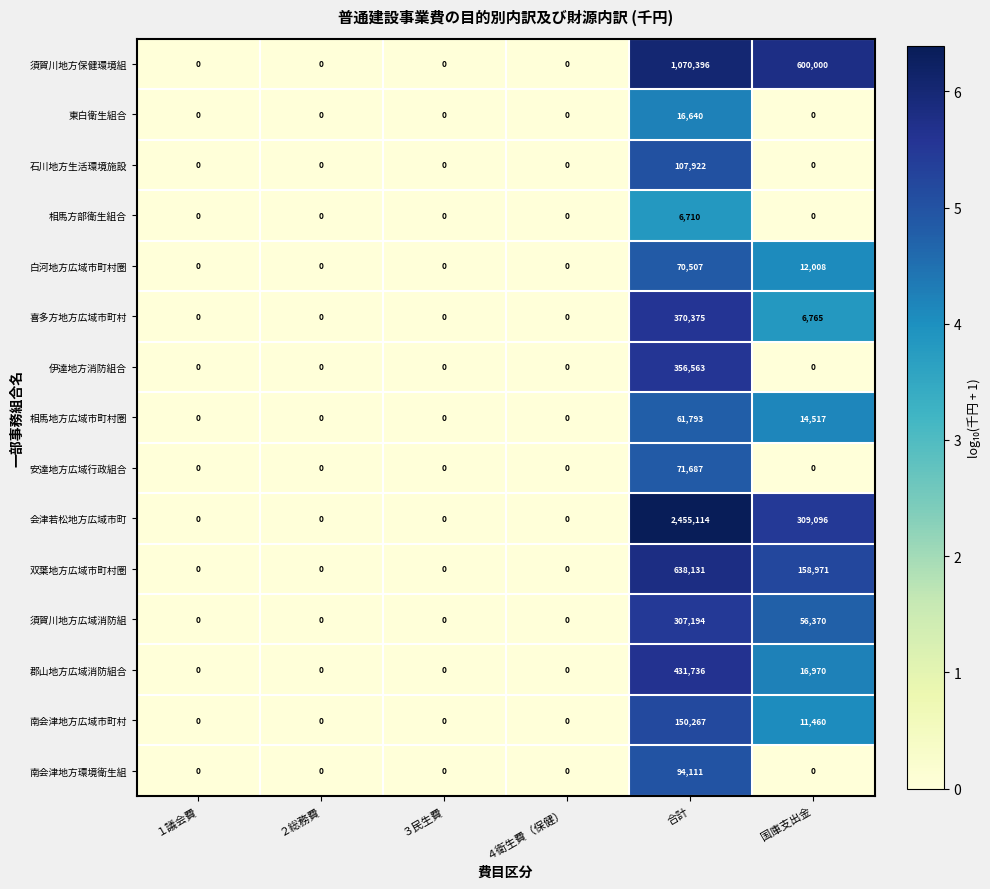

Between ４衛生費（保健） and 合計, which series saw the biggest shift?

会津若松地方広域市町